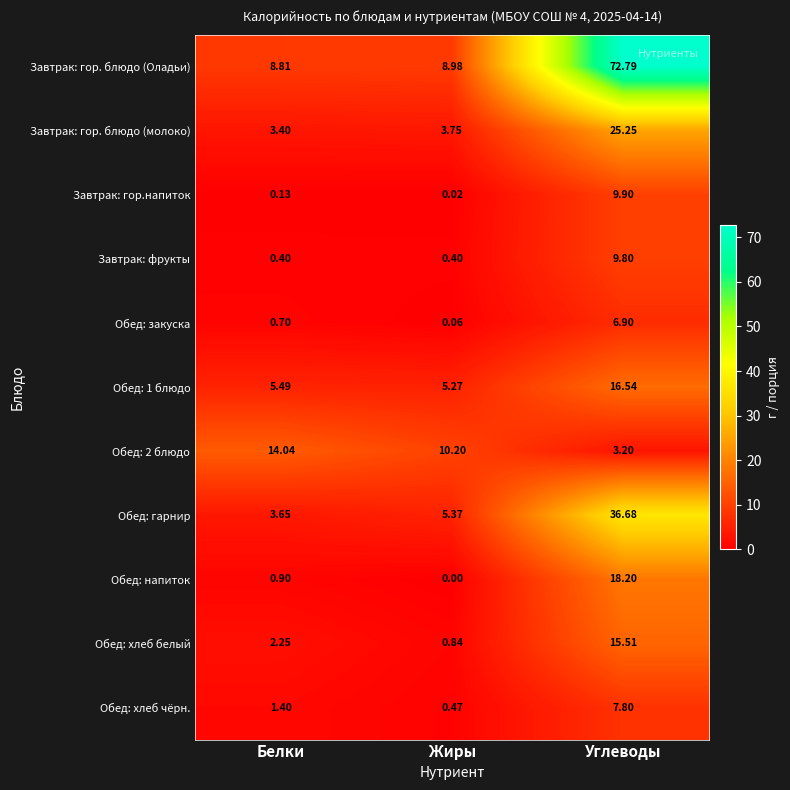

Where is Завтрак: гор.напиток nearest to the value 4?

Белки